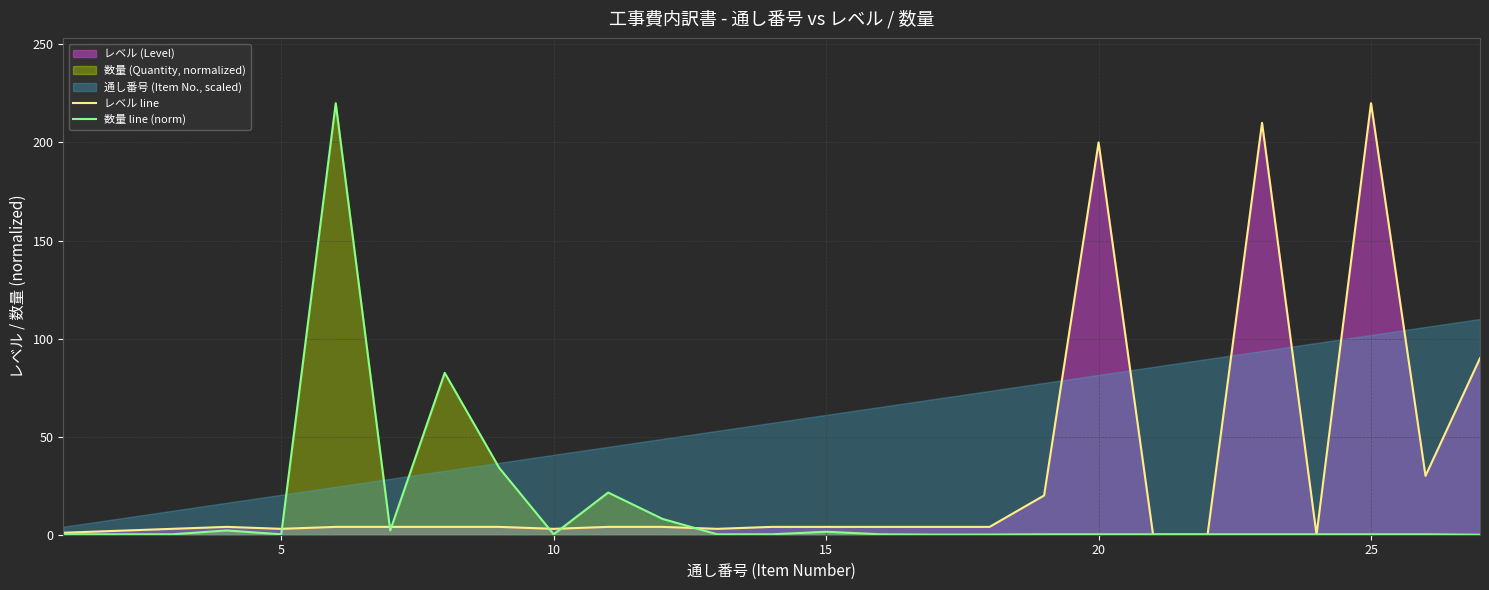

In レベル line, how many points are higher than both neighbors (excluding endpoints)?

4